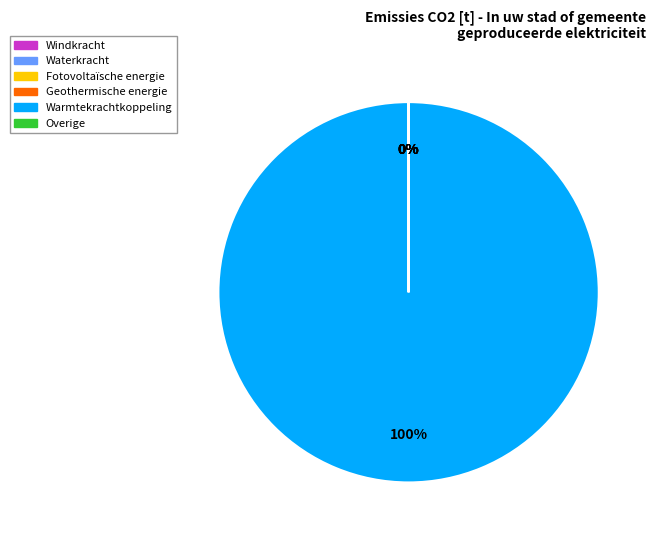

How many slices are in this pie chart?

6